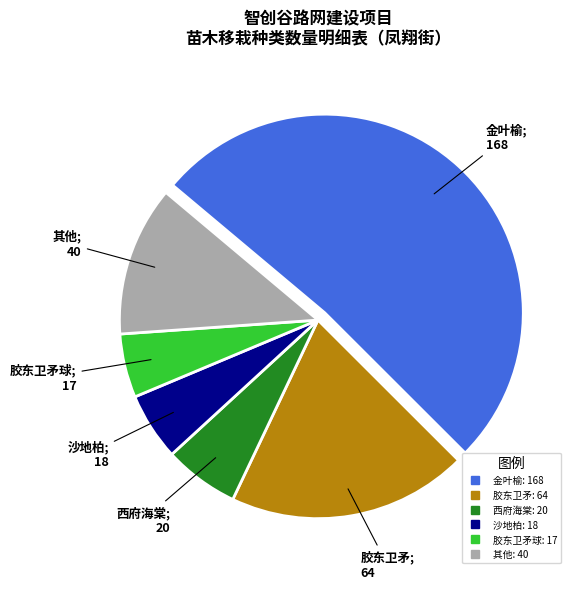

Does any single category account for the majority?

Yes